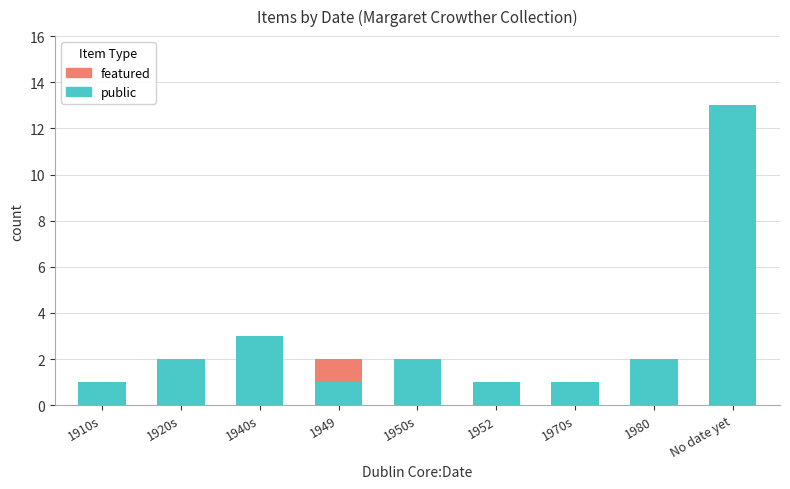

At which category is the sum across all series the highest?

No date yet